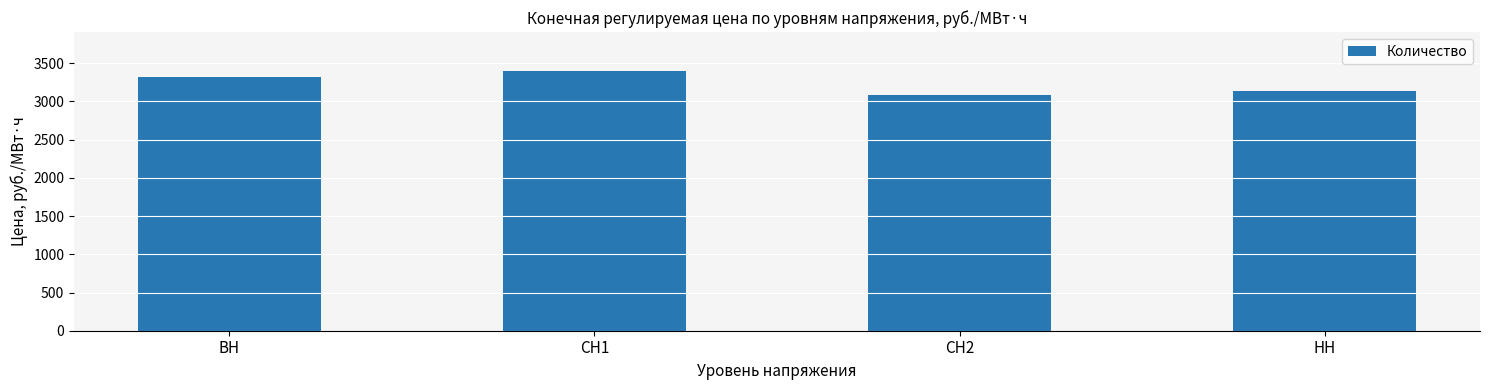

What is the smallest value displayed?

3081.4